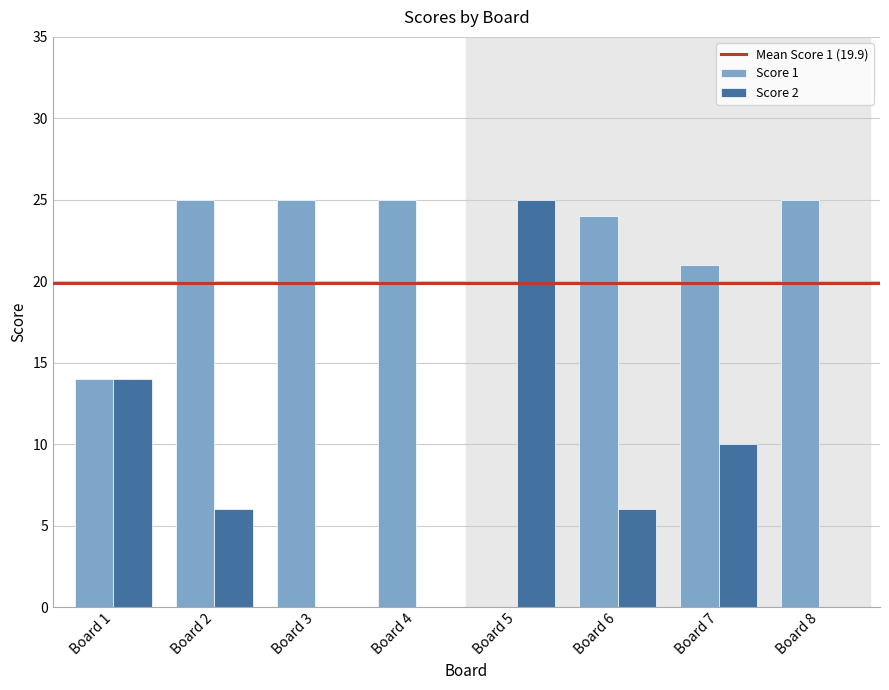

Which series has the largest total across all categories?

Score 1